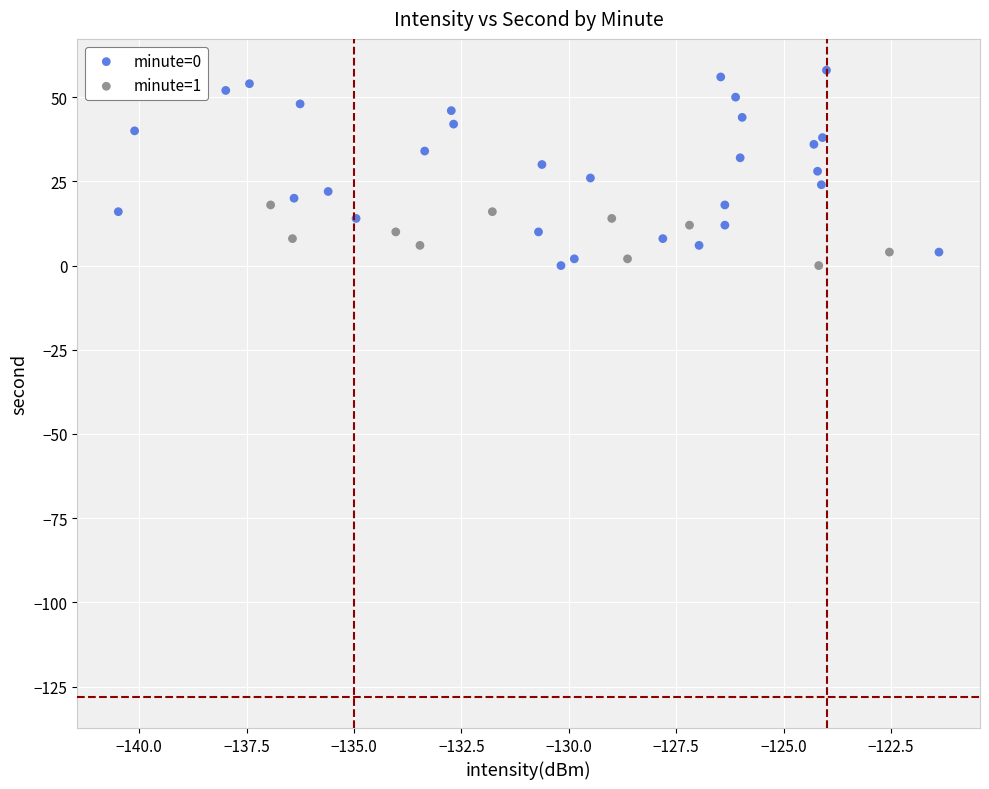

Which series has the largest Y range (max minus min)?

minute=0